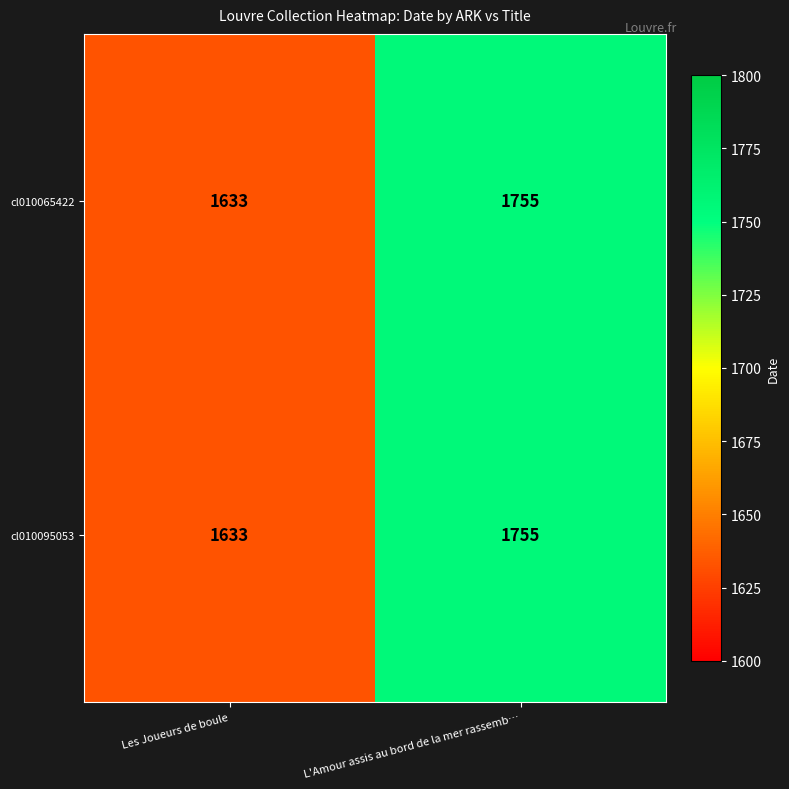

The value of cl010065422 at Les Joueurs de boule is 1633. True or false?

True